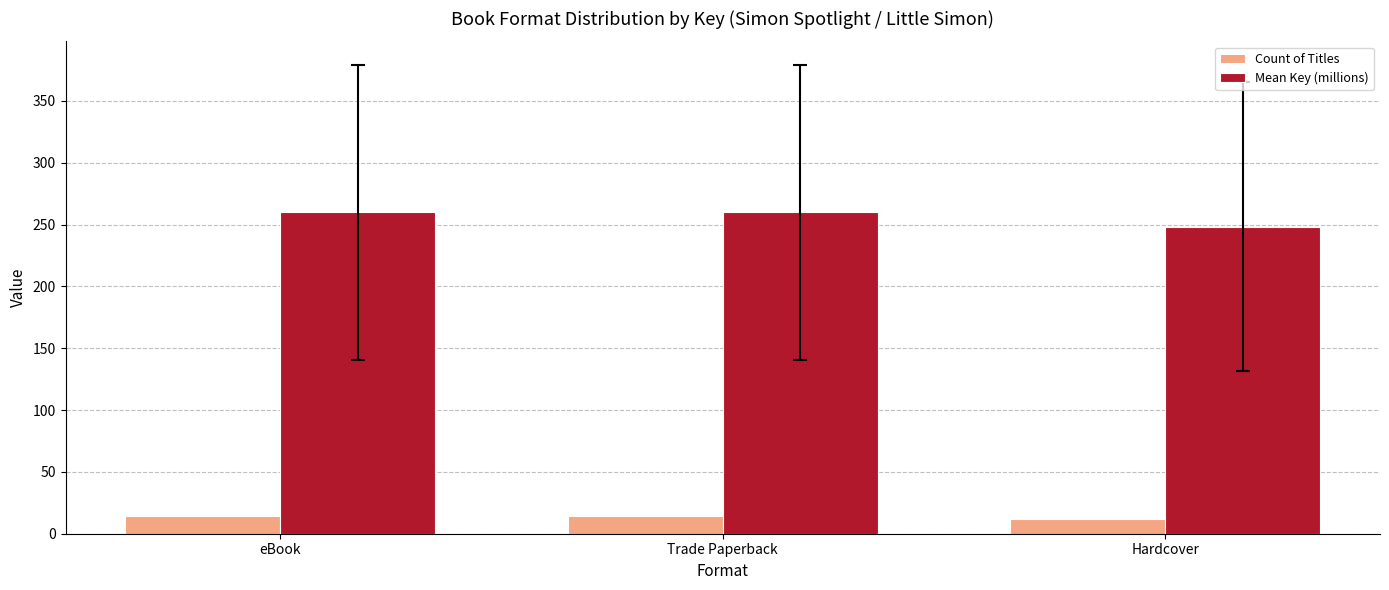

What is the average value of the Count of Titles series?

13.3